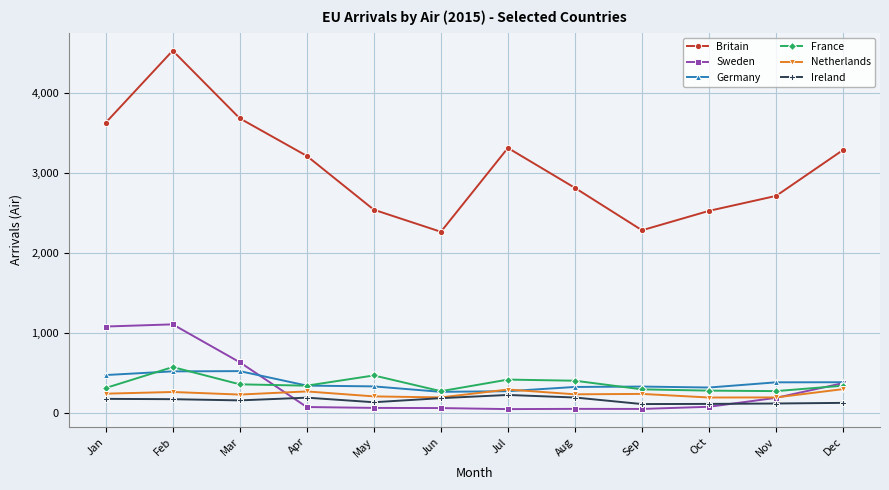

What is the highest value of the Germany series?

520